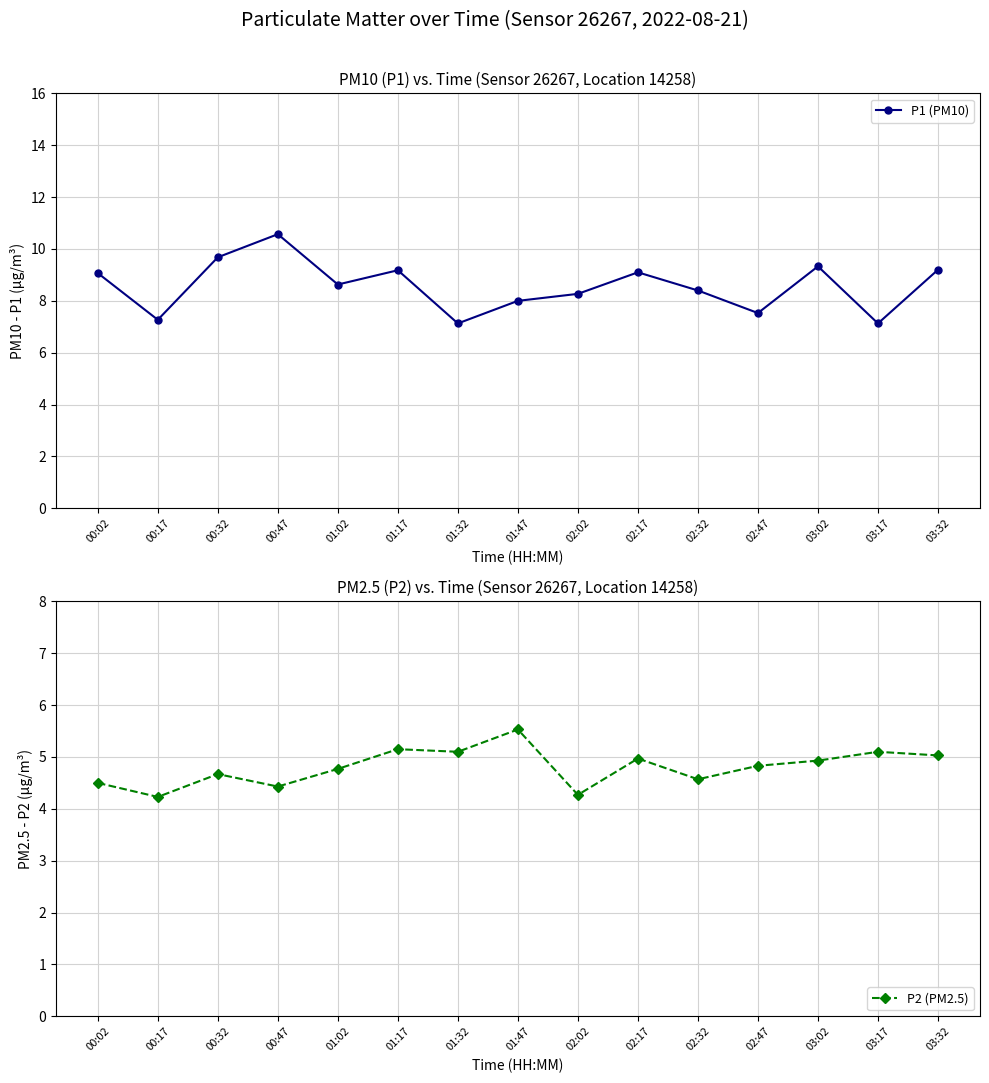

True or false: P2 (PM2.5) and P1 (PM10) cross at least once.

False